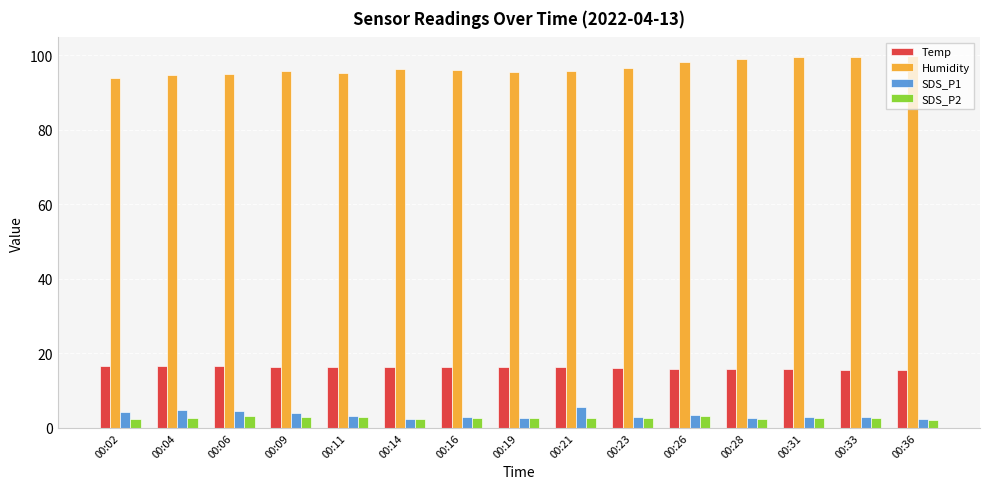

What is the difference between the highest and lowest values at 00:36?

97.6